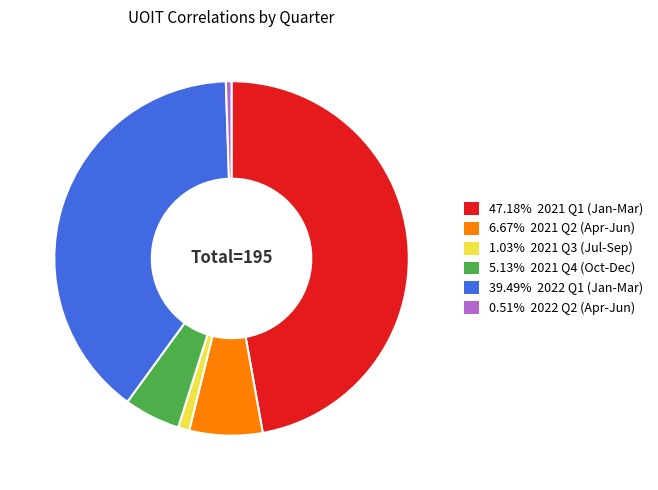

Is there any slice that represents more than half of the pie?

No